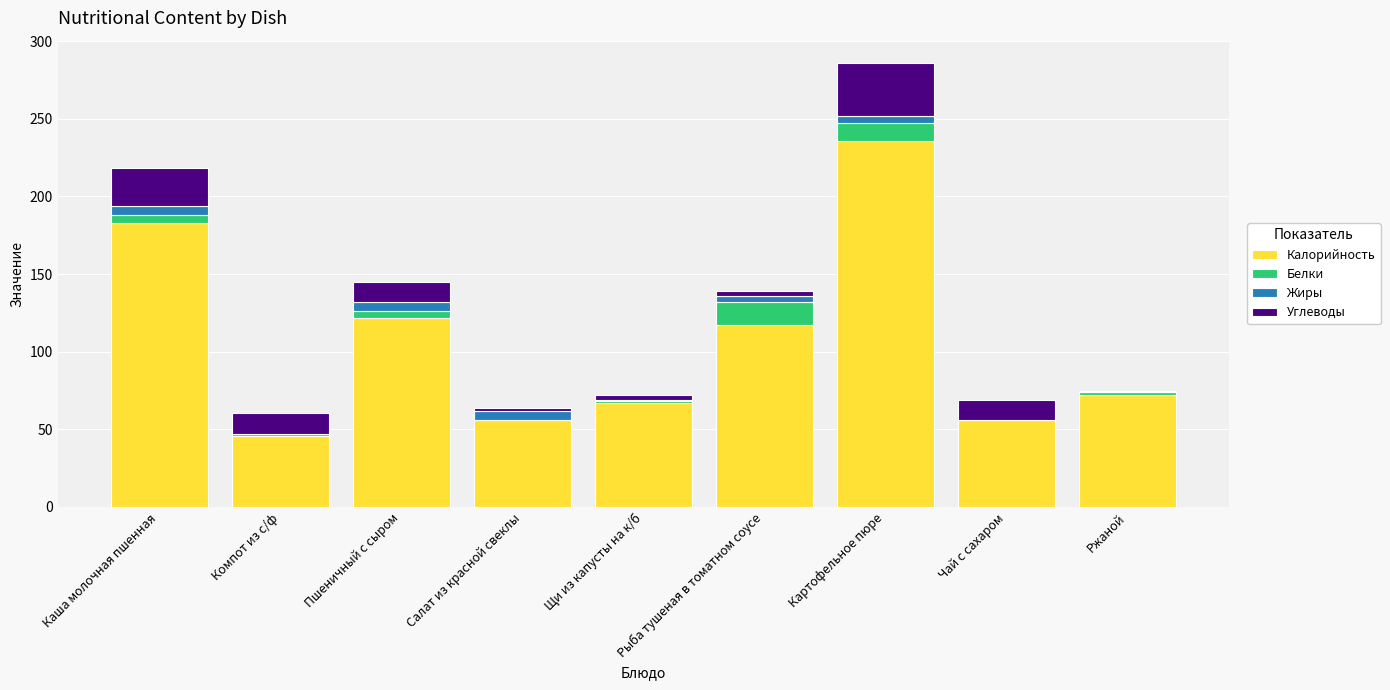

The value of Калорийность at Компот из с/ф is 14.2. True or false?

False